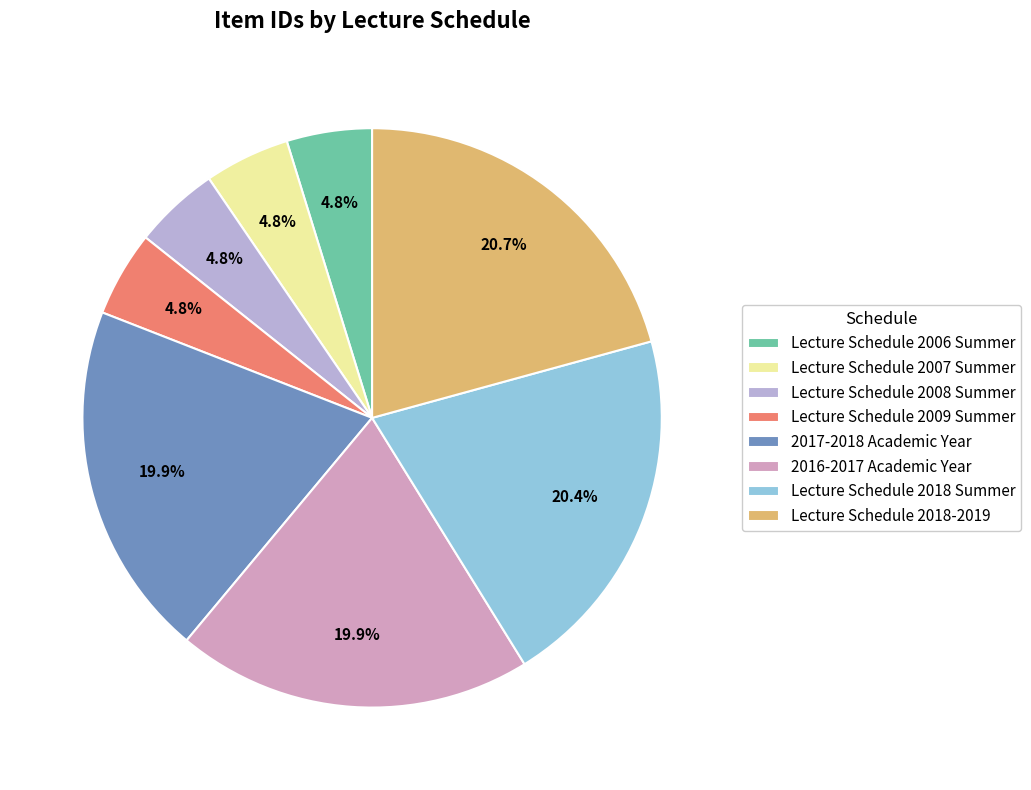

What percentage do Lecture Schedule 2018 Summer and 2017-2018 Academic Year together represent?

40.3%